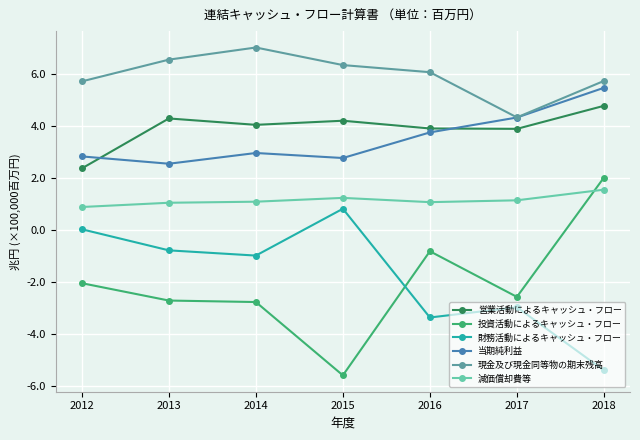

At which category is the sum across all series the highest?

2018